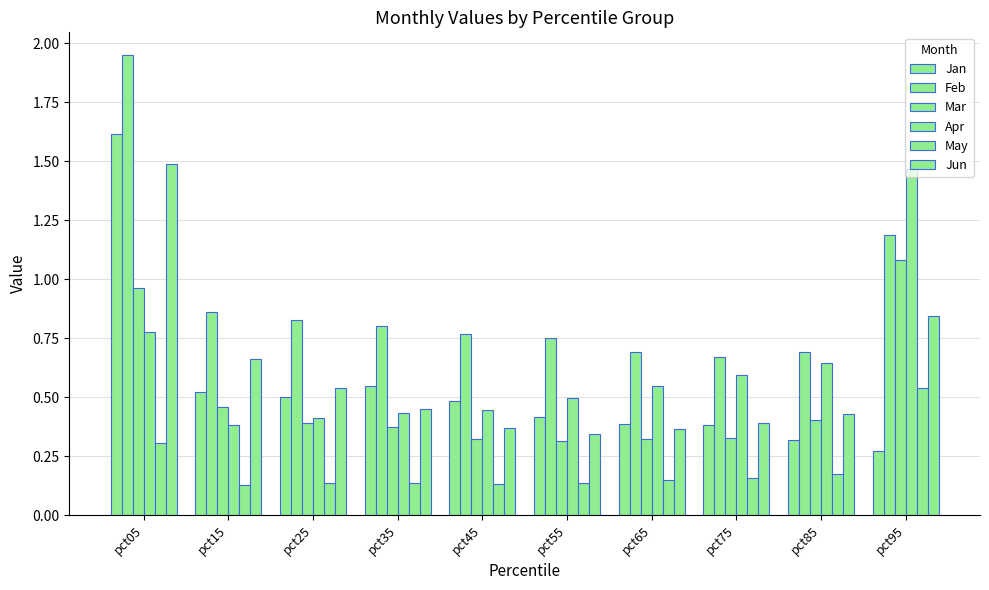

The value of Jan at pct65 is 0.5. True or false?

False